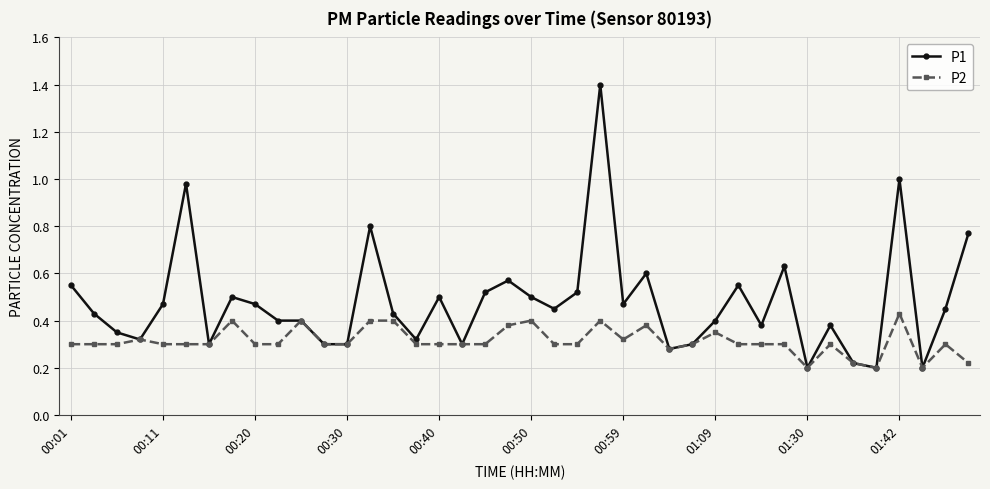

List the series in order of their overall mean, highest first.

P1, P2